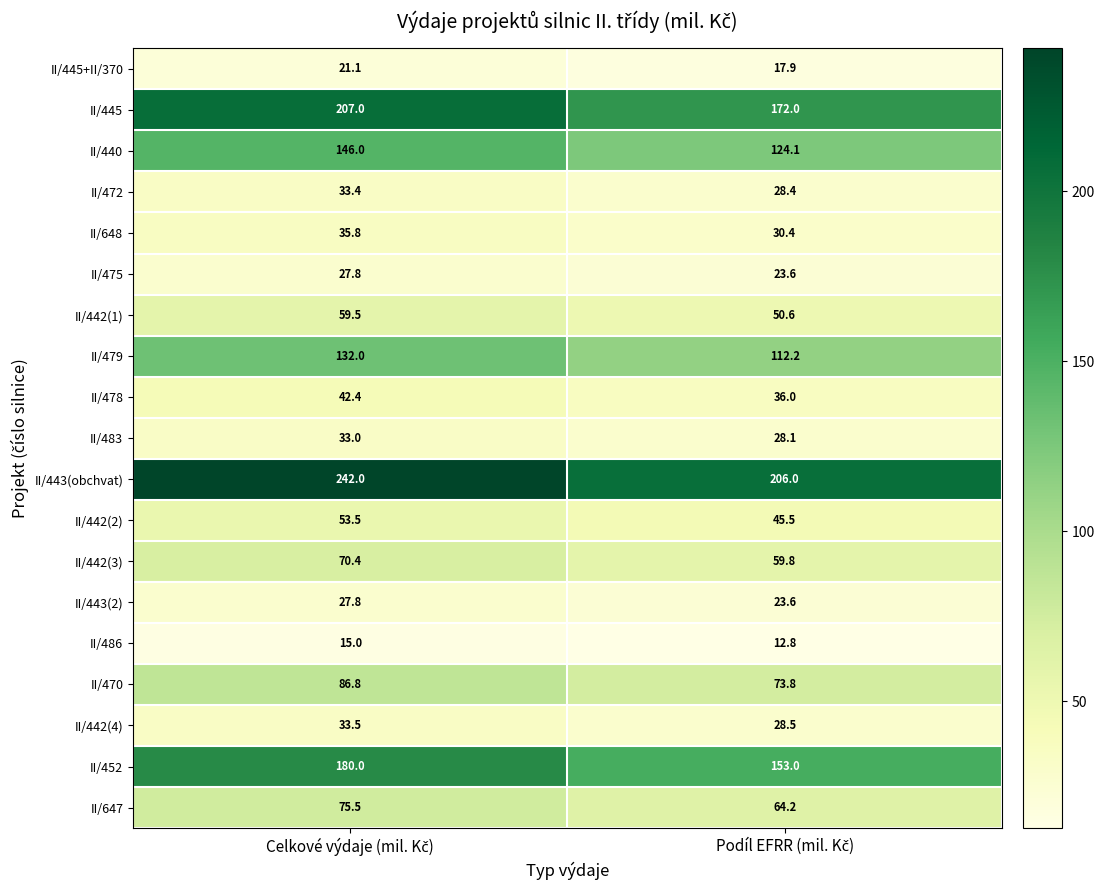

What is the difference between the maximum and minimum values in the II/648 series?

5.4